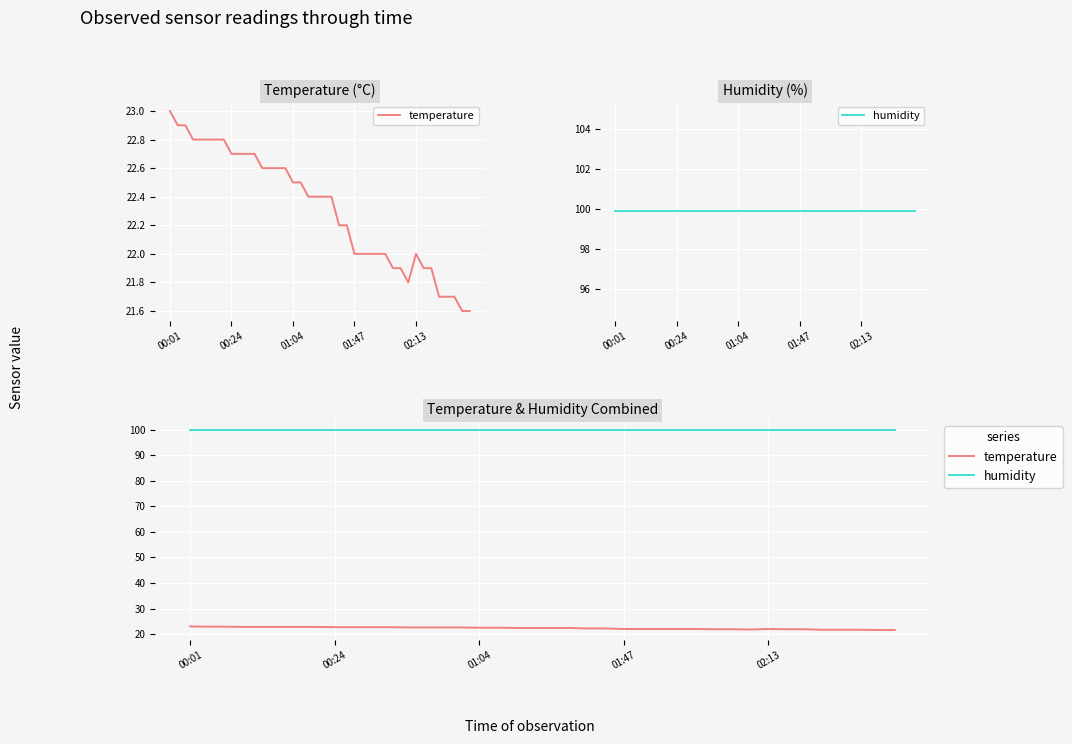

How many values in the temperature series are below 22?

10